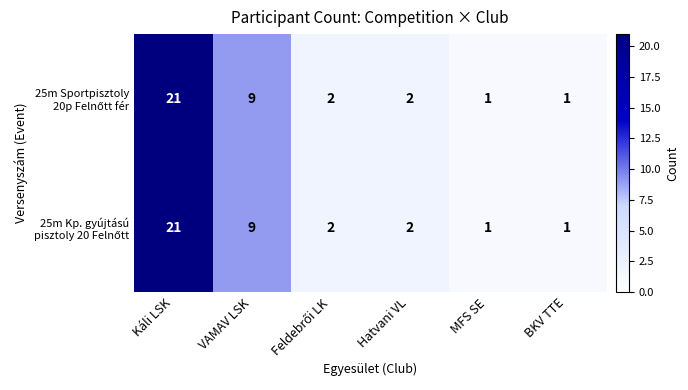

What is the total value across all series at VAMAV LSK?

18